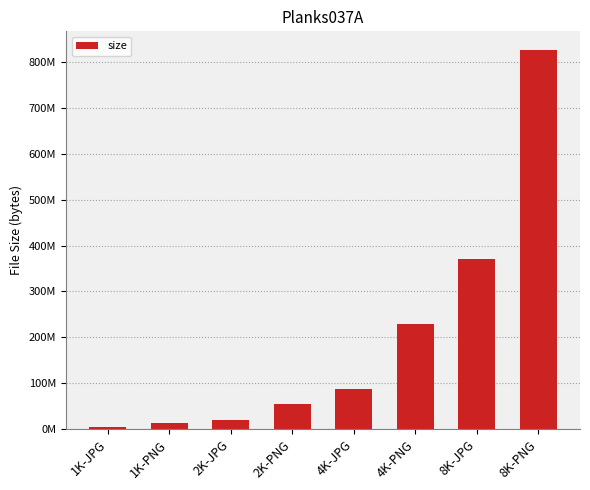

Which label corresponds to the smallest value in the chart?

1K-JPG